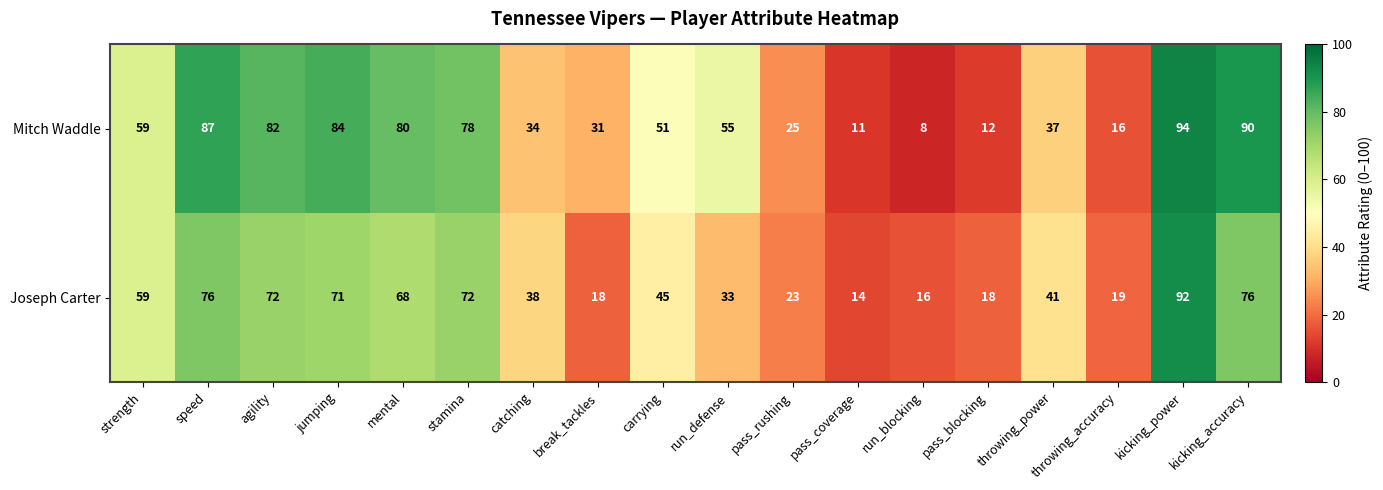

Read the Mitch Waddle value at run_blocking.

8